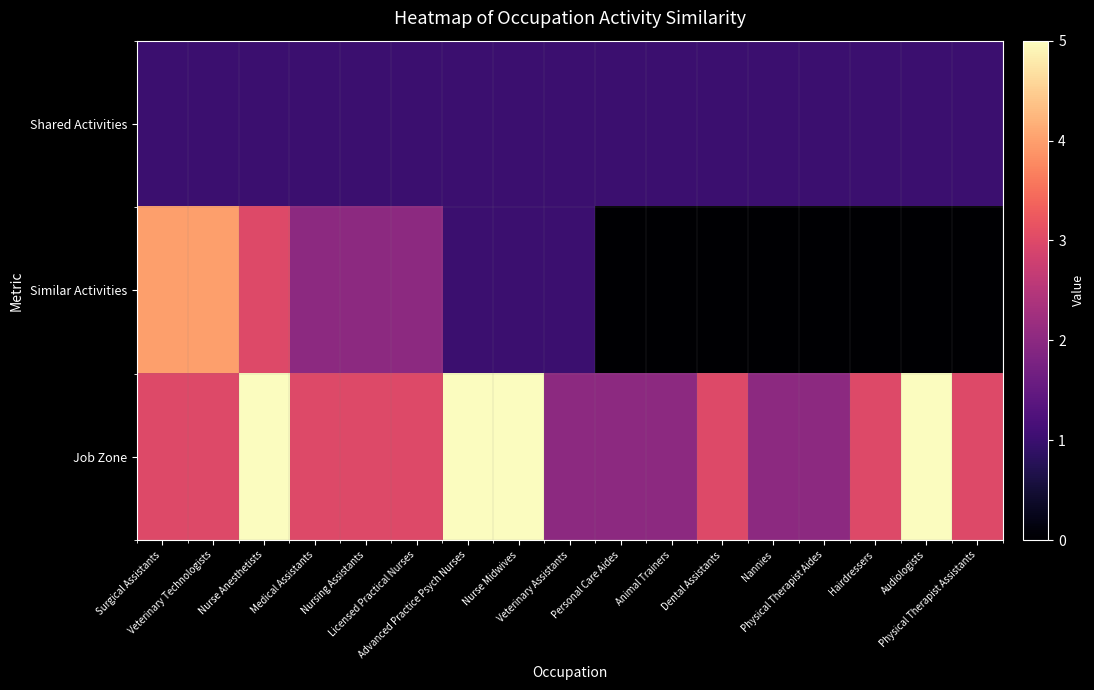

Between Nurse Midwives and Medical Assistants, which is larger?

Nurse Midwives